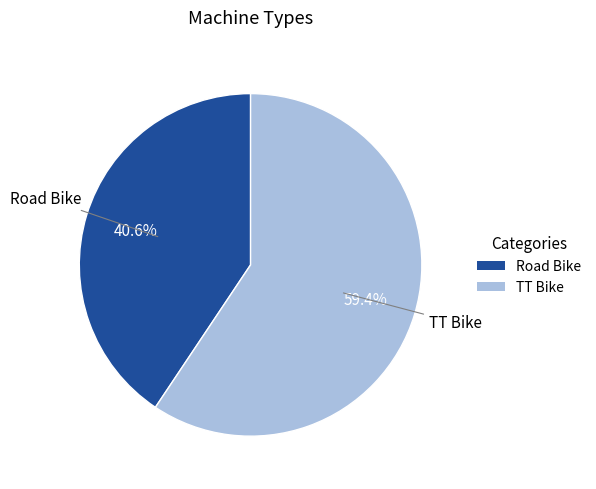

Between Road Bike and TT Bike, which is larger?

TT Bike